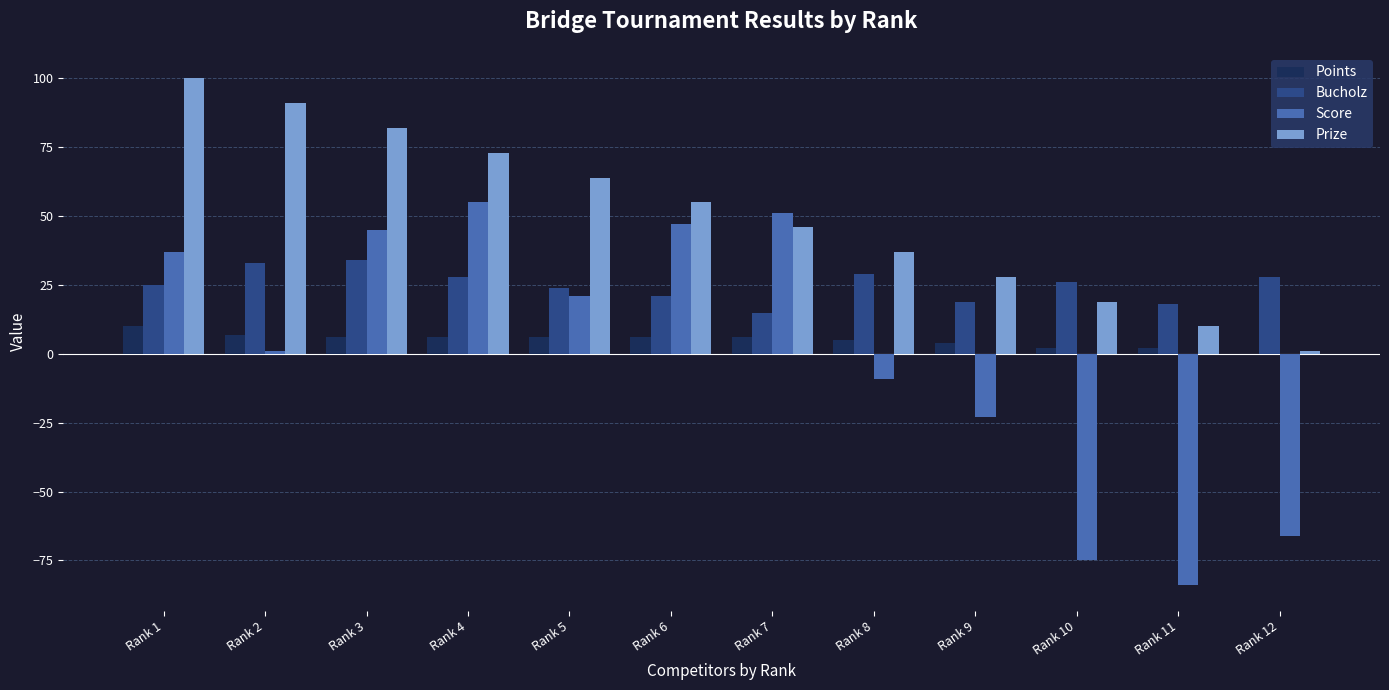

How many categories are shown in the chart?

12